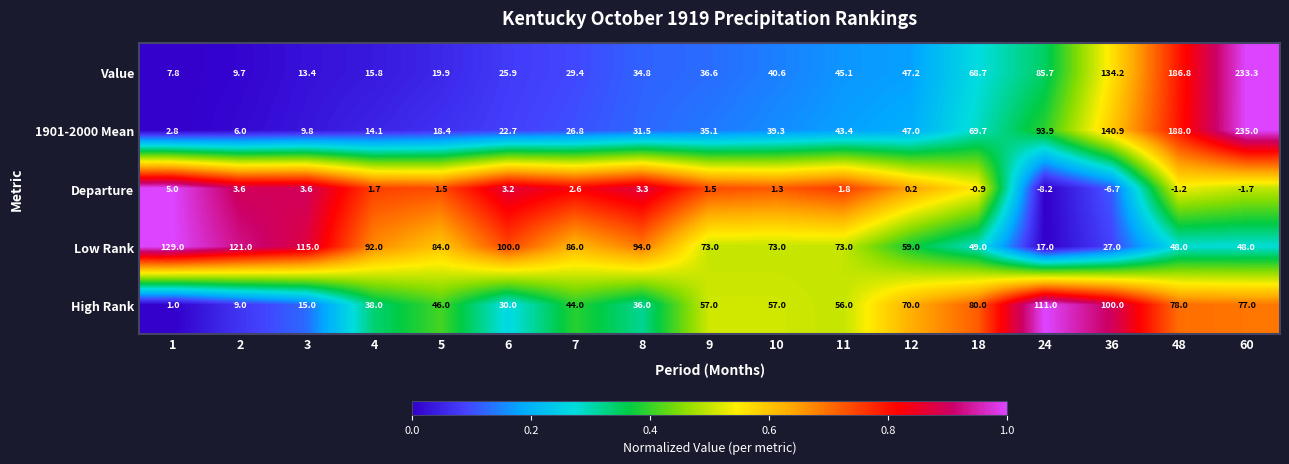

Read the Low Rank value at 4.

92.0